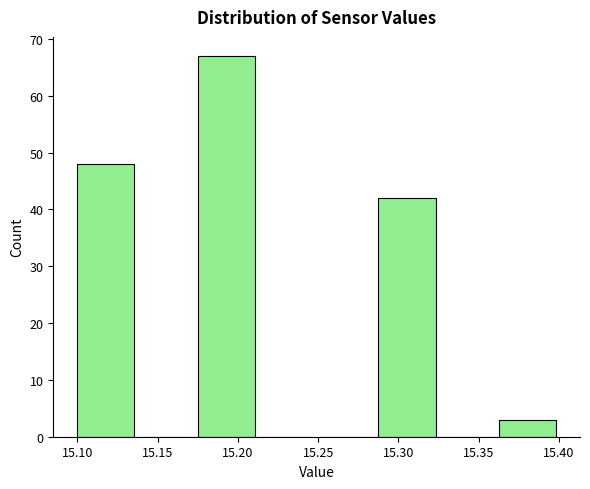

Over which range of the x-axis is the bar tallest?

15.175 to 15.215